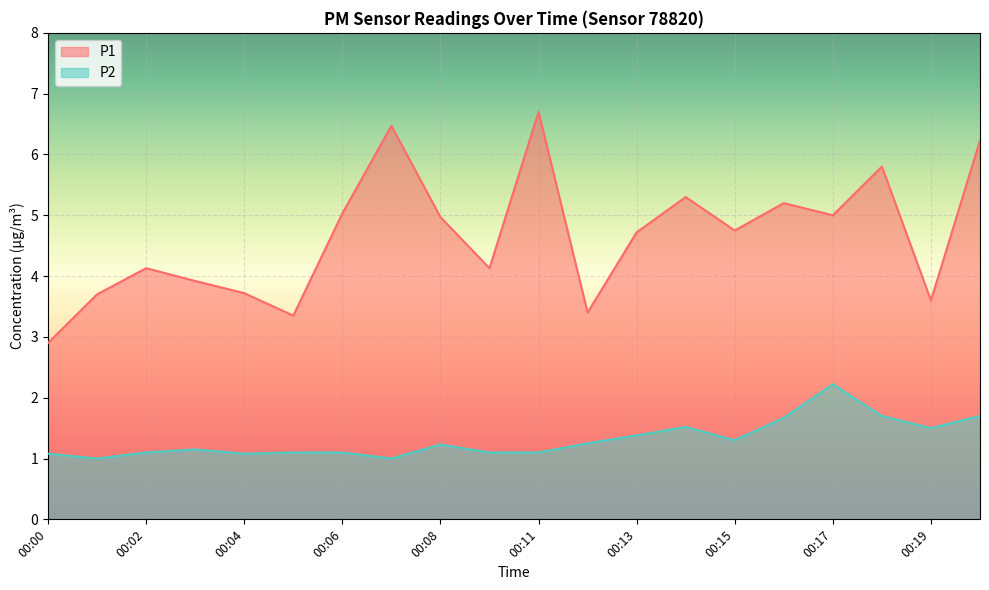

True or false: P1 and P2 intersect in this chart.

False